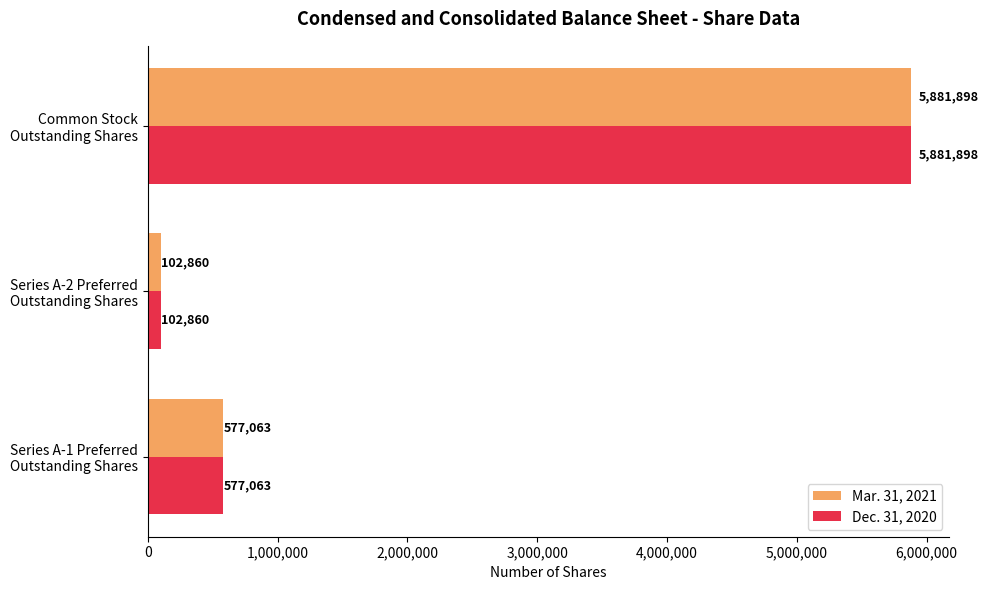

What is the smallest value displayed?

102860